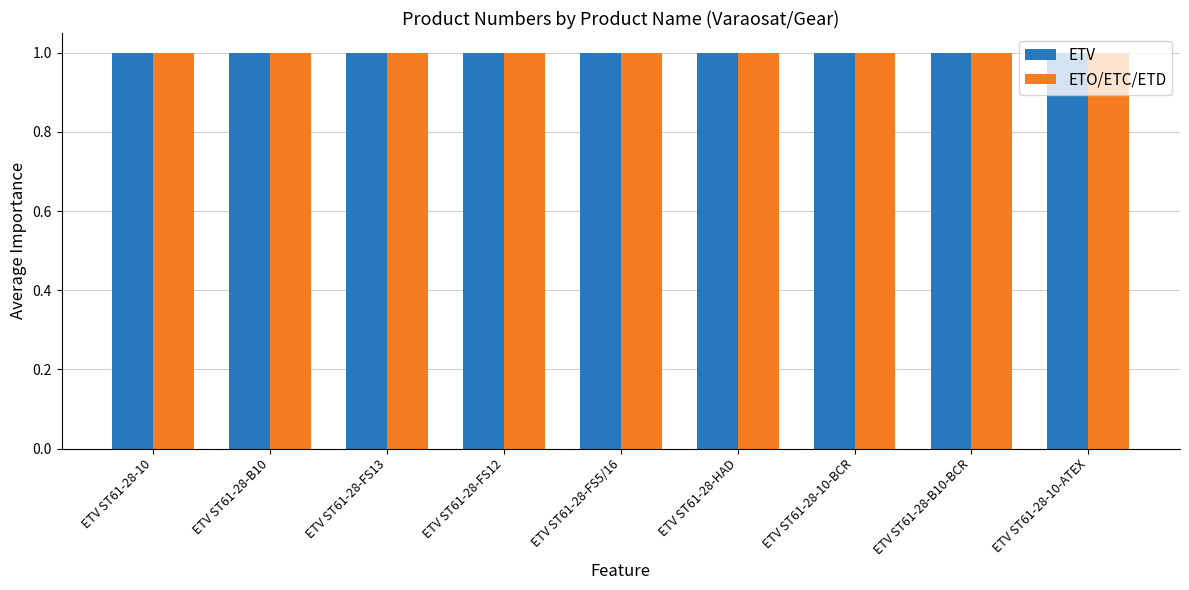

Reading right to left, extract all data points from this chart.

ETV: 1.0	1.0	1.0	1.0	1.0	1.0	1.0	1.0	1.0
ETO/ETC/ETD: 1.0	1.0	1.0	1.0	1.0	1.0	1.0	1.0	1.0